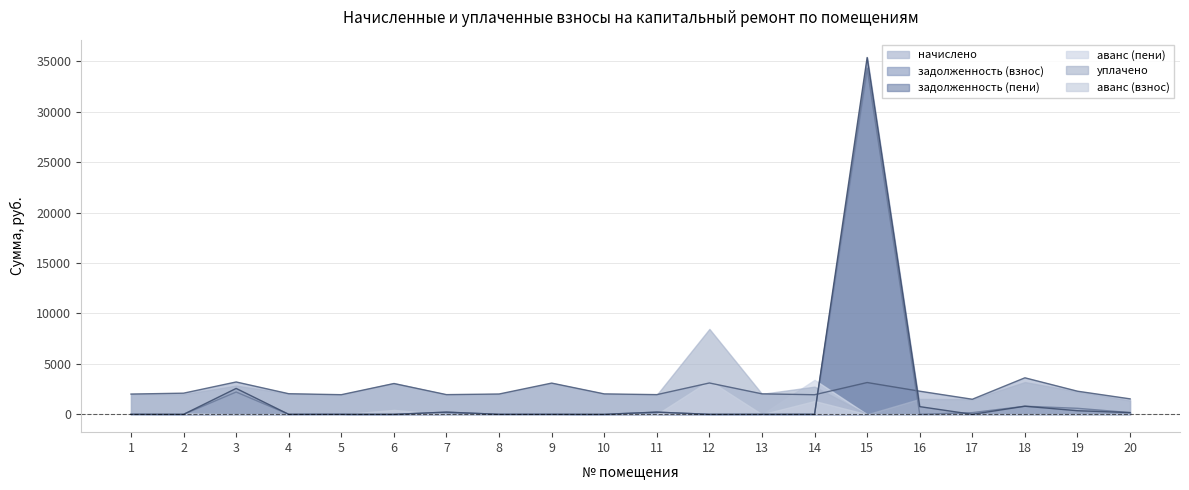

Where does the начислено series first go above 2042?

2